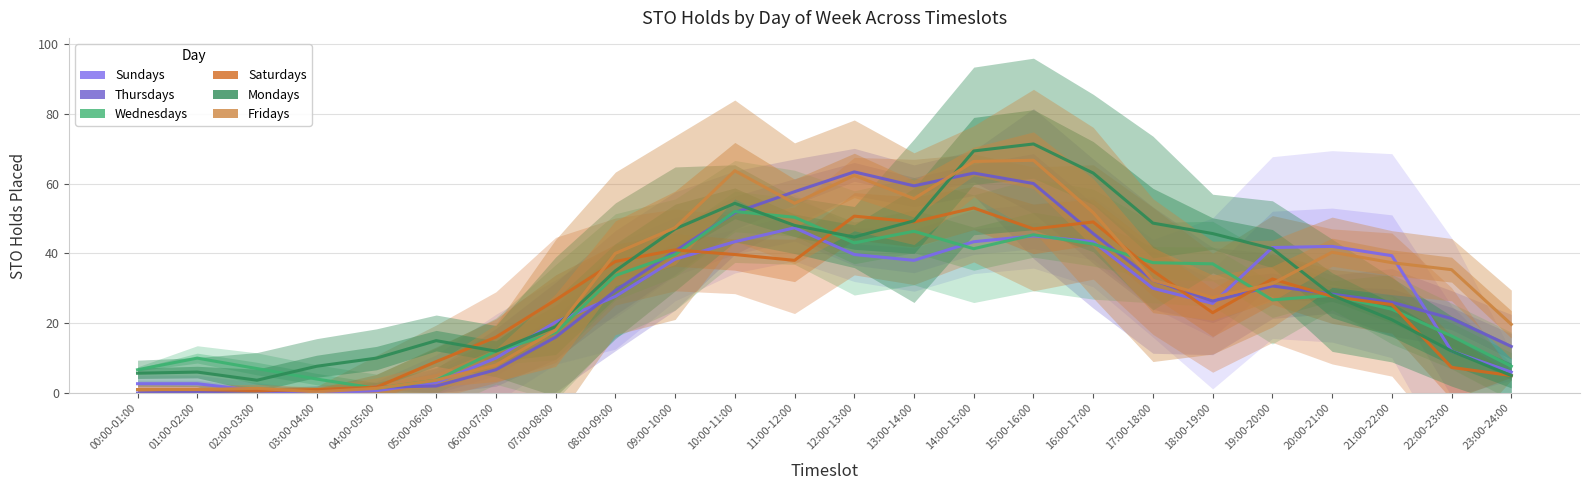

Between which two adjacent categories do Thursdays and Wednesdays first intersect?

03:00-04:00 and 04:00-05:00